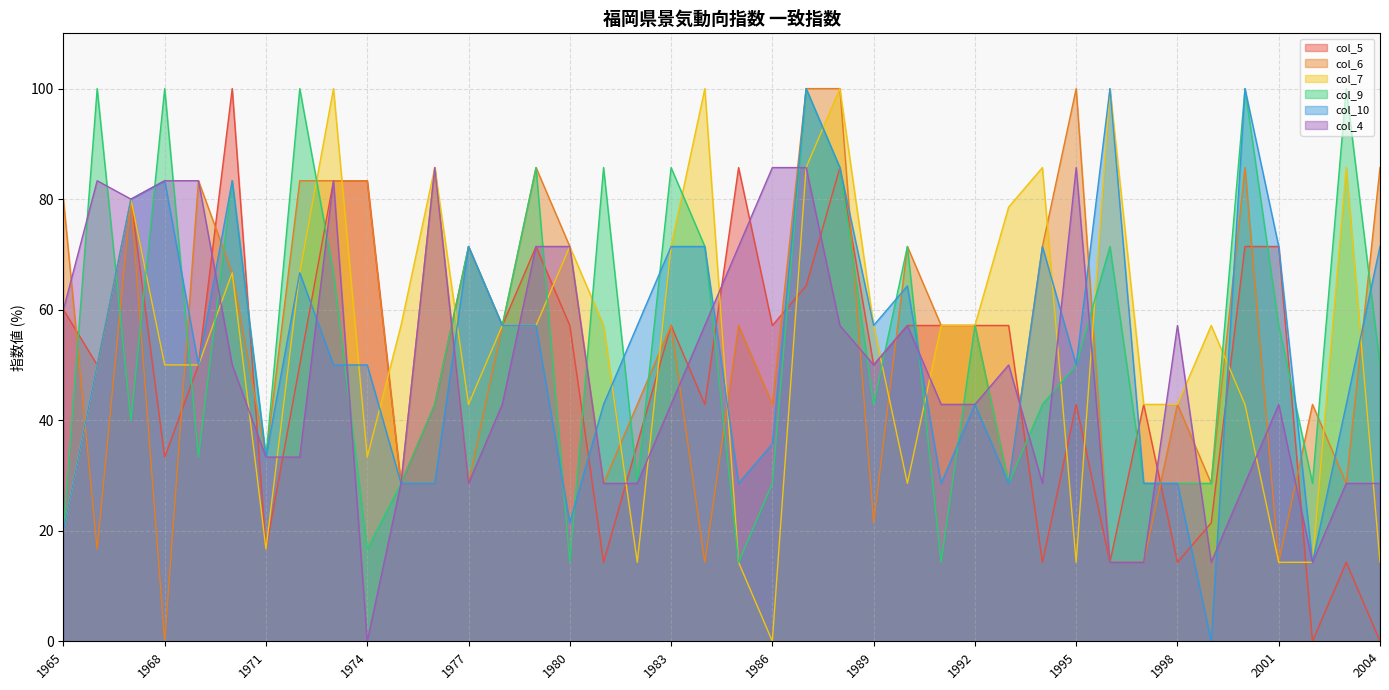

What is the value of the col_7 point at the 15th from the left?

57.1